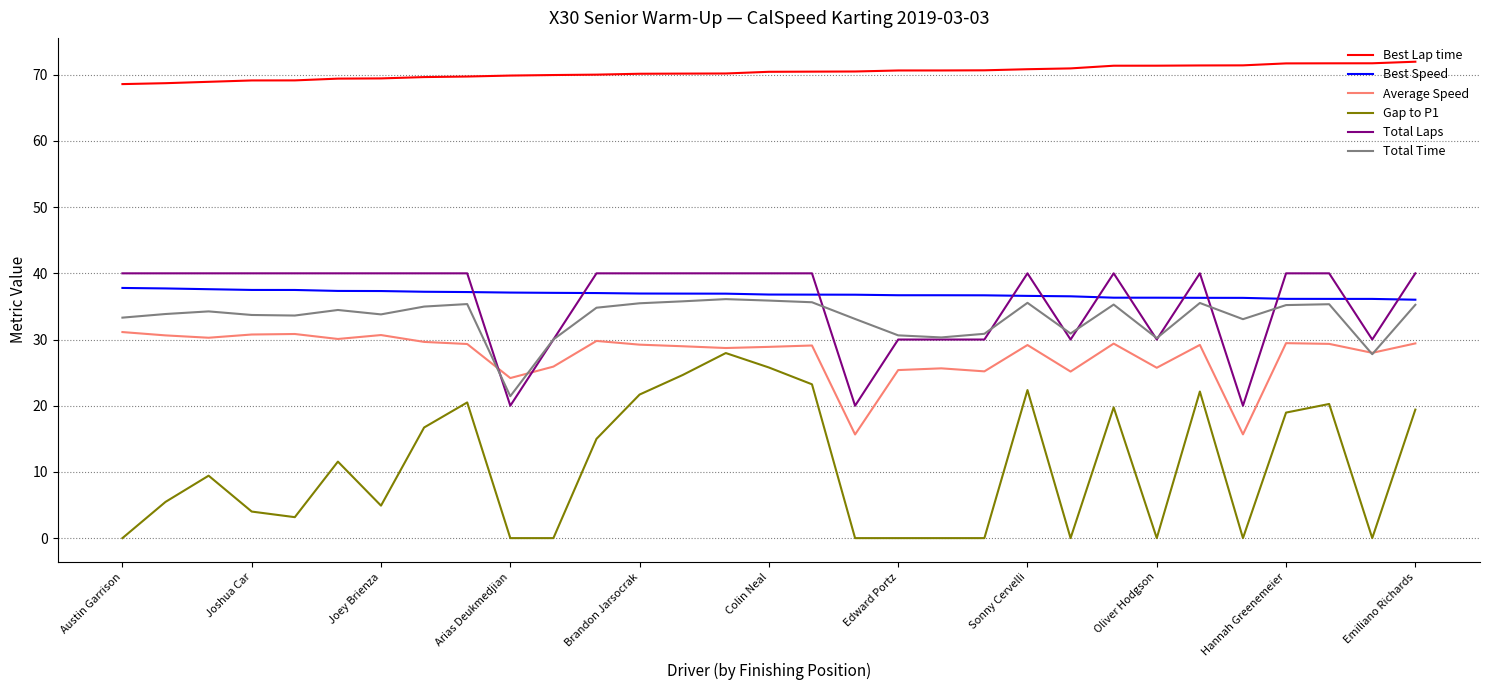

True or false: Gap to P1 and Average Speed cross at least once.

False